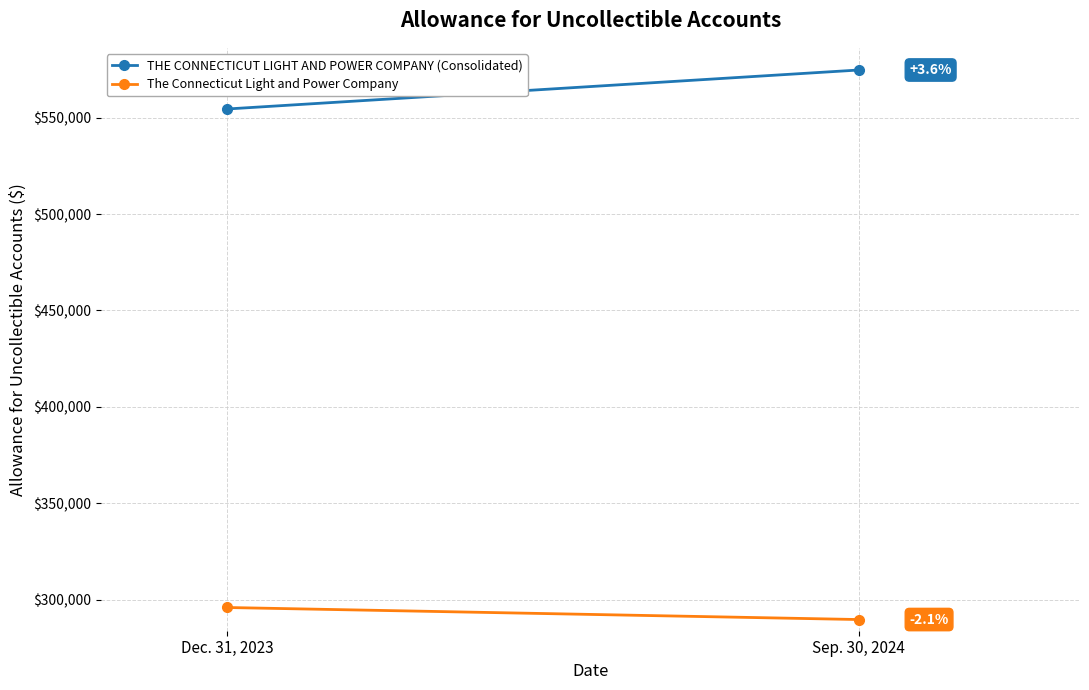

What value does the THE CONNECTICUT LIGHT AND POWER COMPANY (Consolidated) series have at Sep. 30, 2024?

574671